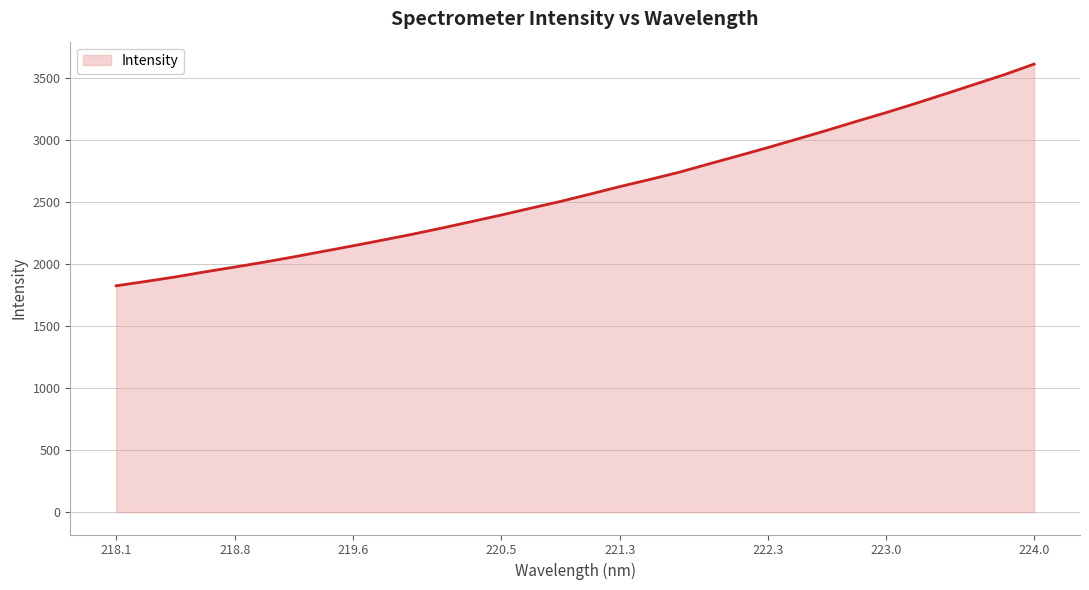

Reading right to left, transcribe all the data shown in this chart.

3613.9	3528.9	3451.4	3373.5	3296.8	3222.6	3152.1	3079.5	3009.7	2940.3	2873.6	2807.8	2741.2	2682.4	2625.8	2565.3	2506.3	2452.1	2396.6	2343.8	2291.8	2241.5	2194.5	2148.5	2103.7	2059.1	2016.4	1976.6	1938.1	1897.0	1860.5	1825.4